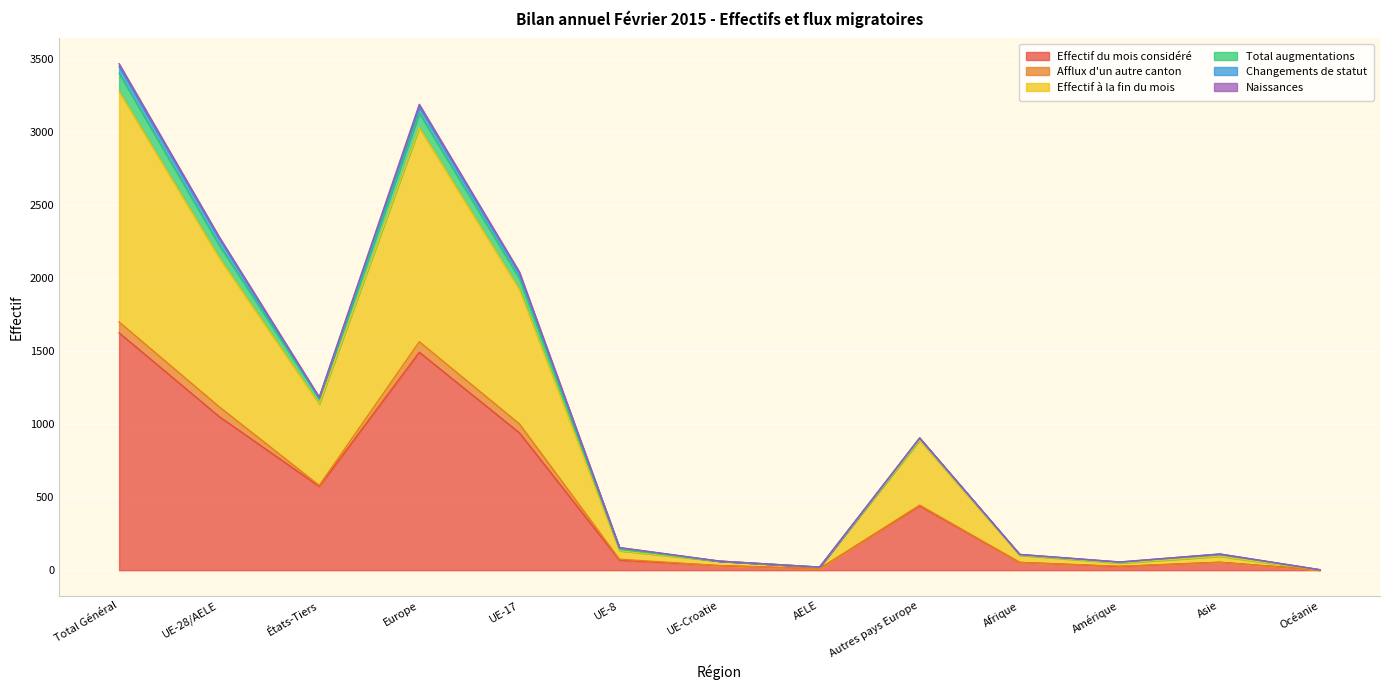

Does the chart display data point markers on the line(s)?

No